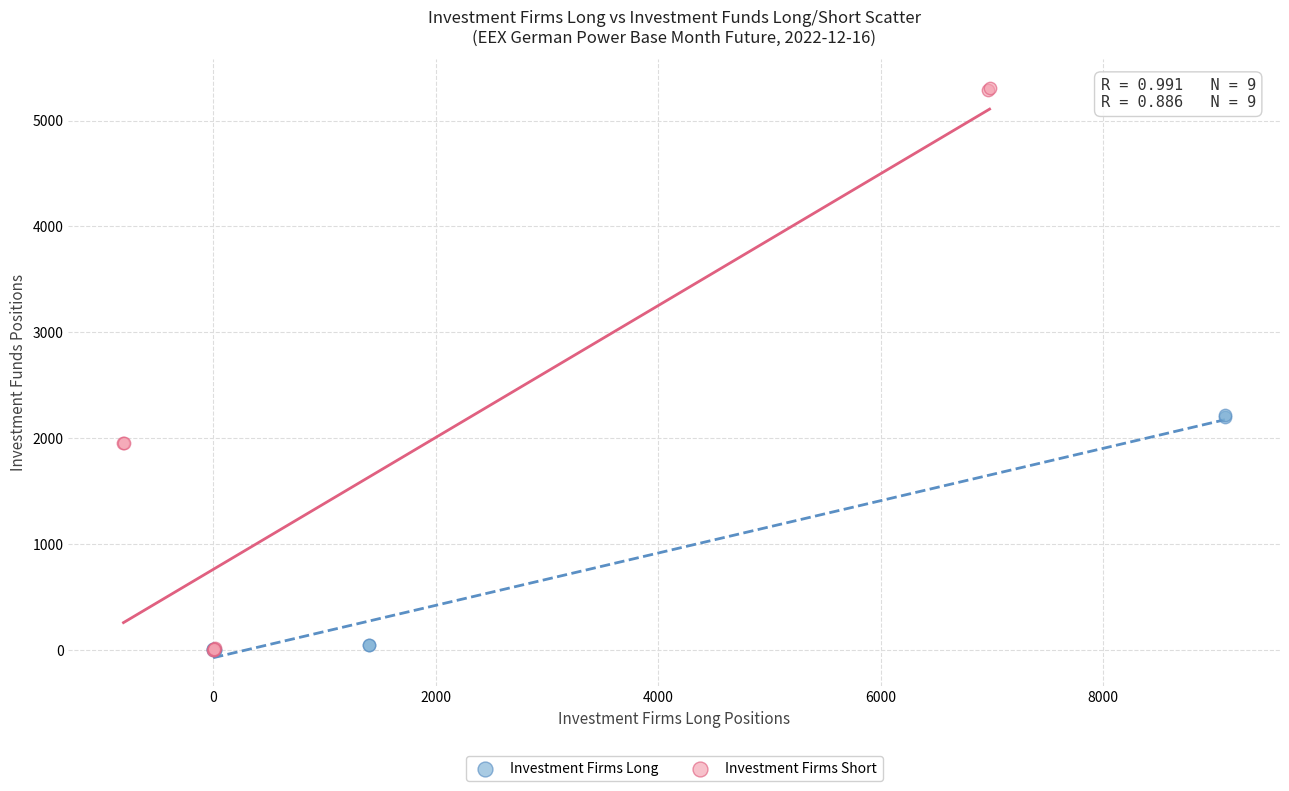

Which series has the largest Y range (max minus min)?

Investment Firms Short